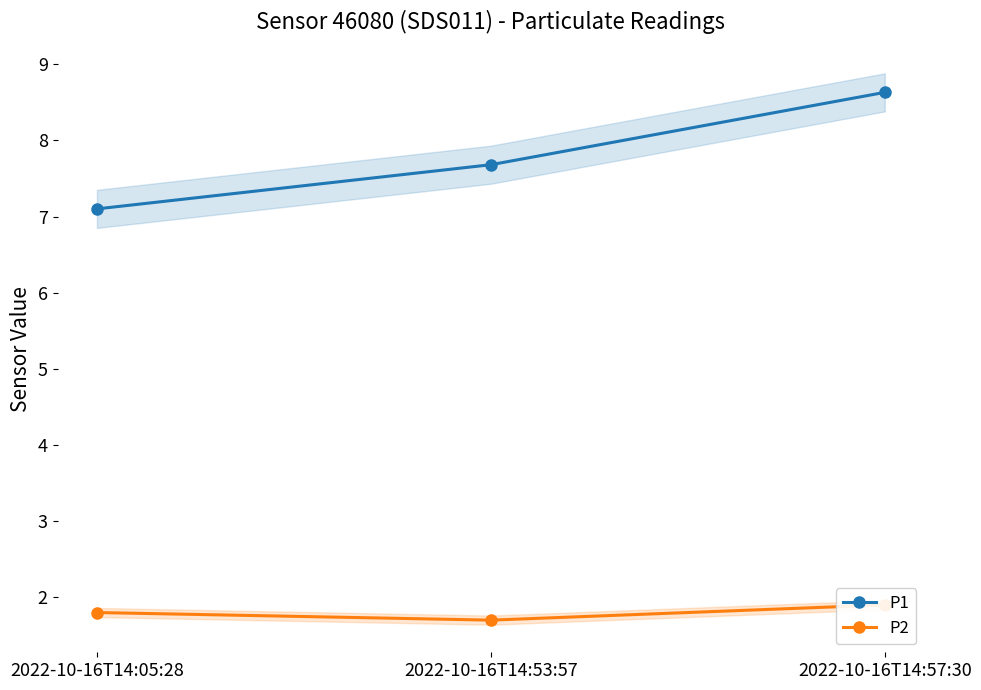

Reading left to right, extract all data points from this chart.

P1: 2022-10-16T14:05:28=7.1	2022-10-16T14:53:57=7.7	2022-10-16T14:57:30=8.6
P2: 2022-10-16T14:05:28=1.8	2022-10-16T14:53:57=1.7	2022-10-16T14:57:30=1.9